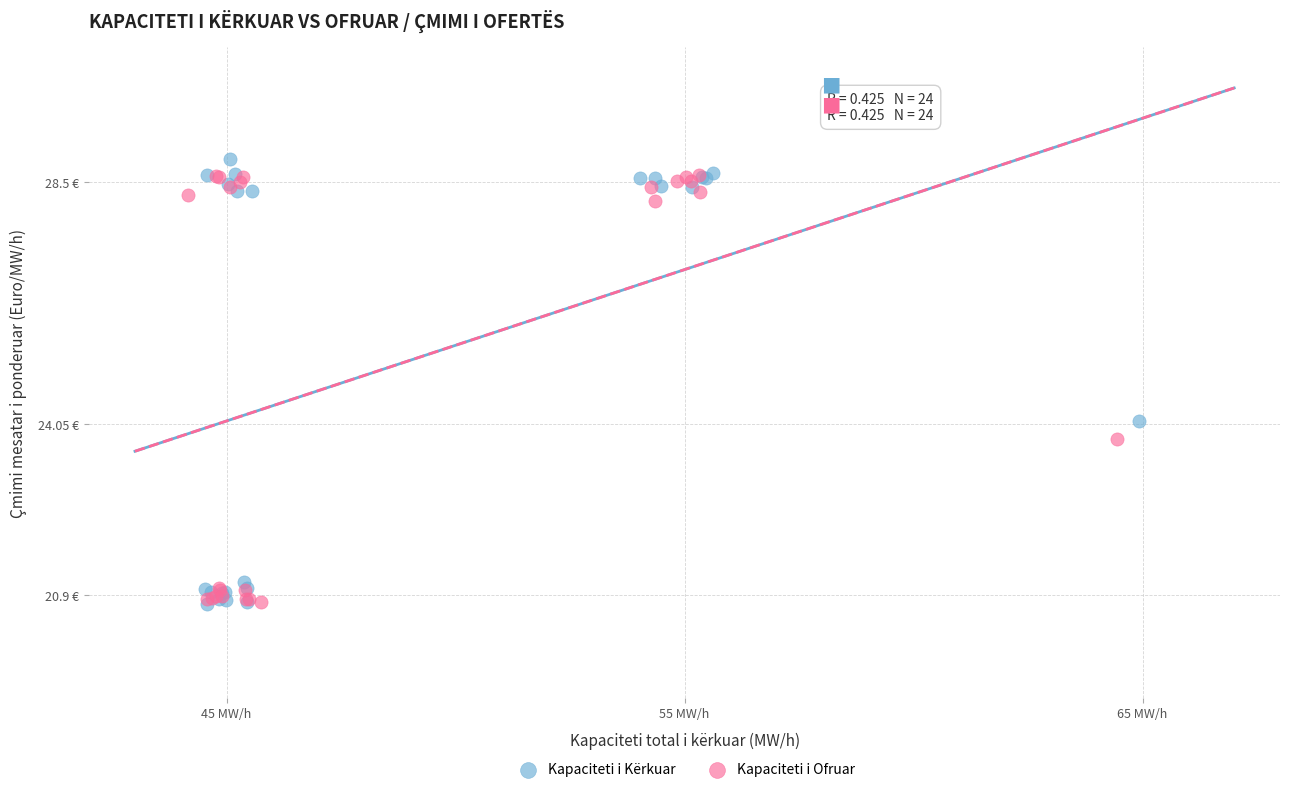

What are all the series names shown in the legend?

Kapaciteti i Kërkuar, Kapaciteti i Ofruar